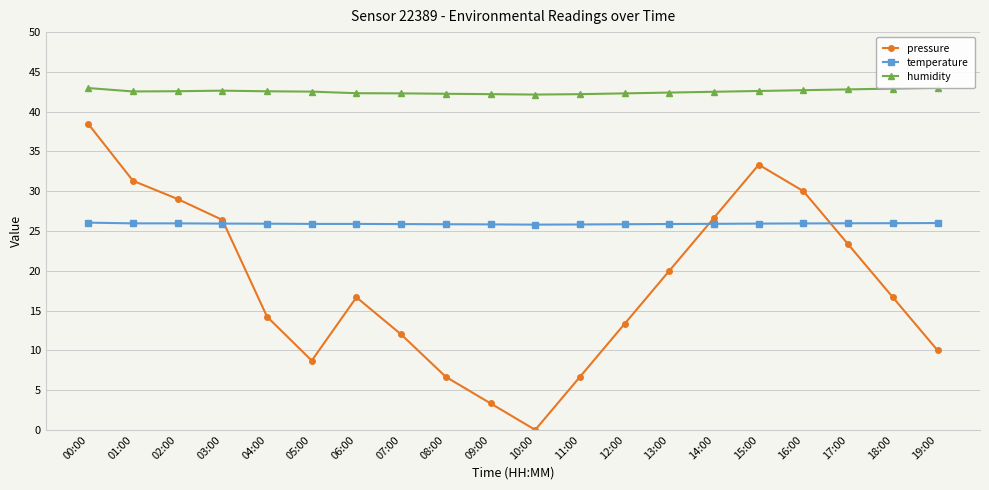

Which label corresponds to the largest value in the chart?

19:00